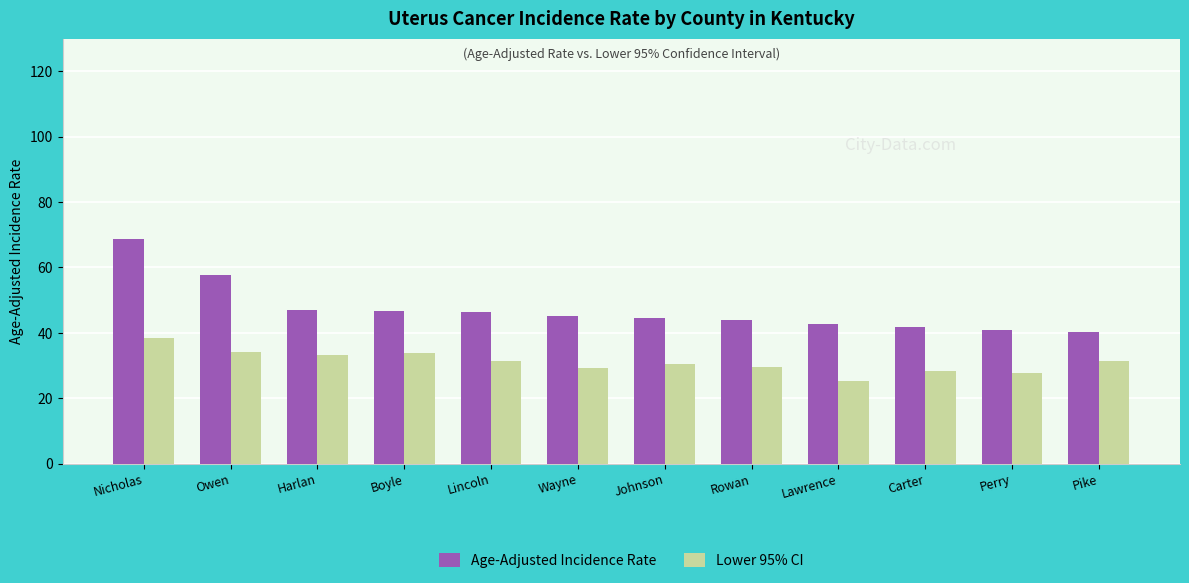

Is the value of Lower 95% CI at Rowan greater than the value of Age-Adjusted Incidence Rate at Harlan?

No